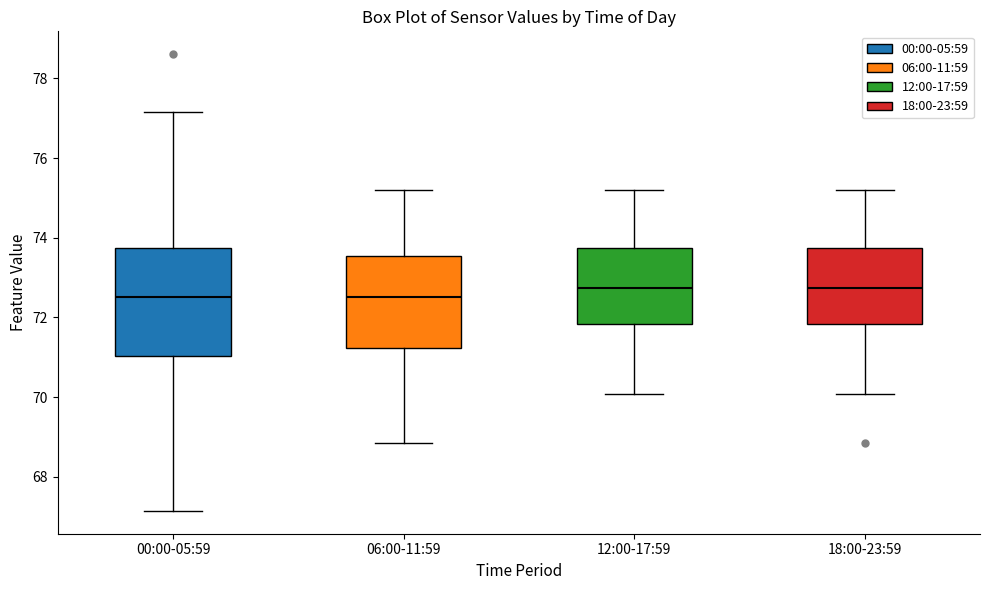

Reading left to right, transcribe this box plot: for each box, give where its median line is, the range the box spans, and where its two whiskers end, as read against the y-axis. The values are not printed on the chart, so give them approximately, as read against the axis.

00:00-05:59: median 72.6, box 71.0 to 73.8, whiskers 67.2 to 77.2
06:00-11:59: median 72.6, box 71.2 to 73.6, whiskers 68.8 to 75.2
12:00-17:59: median 72.8, box 71.8 to 73.8, whiskers 70.0 to 75.2
18:00-23:59: median 72.8, box 71.8 to 73.8, whiskers 70.0 to 75.2